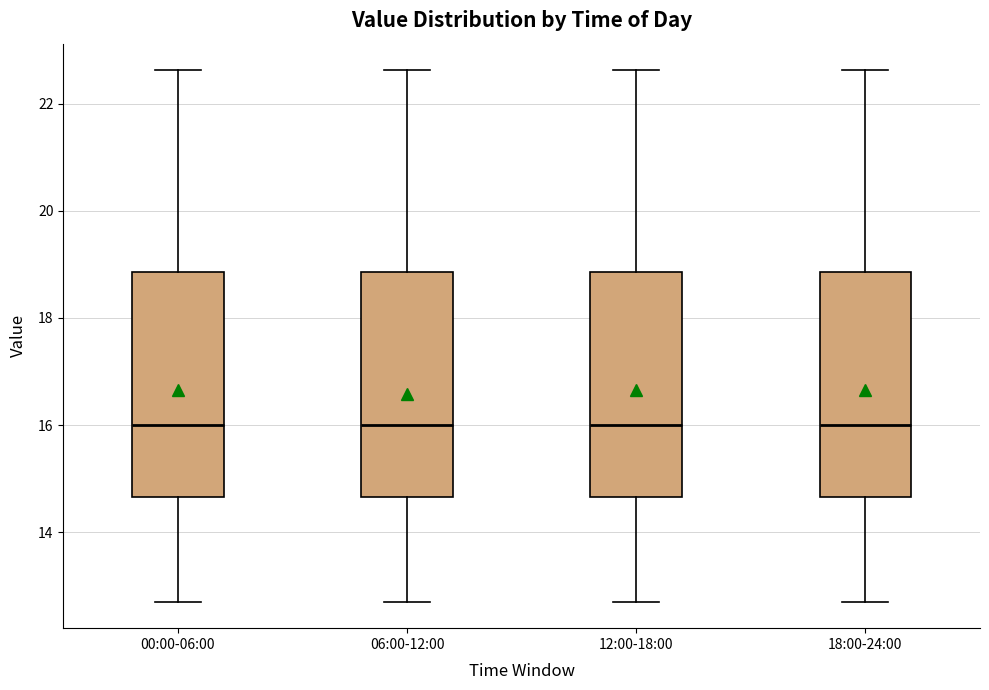

Reading left to right, transcribe this box plot: for each box, give where its median line is, the range the box spans, and where its two whiskers end, as read against the y-axis. The values are not printed on the chart, so give them approximately, as read against the axis.

00:00-06:00: median 16.0, box 14.6 to 18.8, whiskers 12.8 to 22.6
06:00-12:00: median 16.0, box 14.6 to 18.8, whiskers 12.8 to 22.6
12:00-18:00: median 16.0, box 14.6 to 18.8, whiskers 12.8 to 22.6
18:00-24:00: median 16.0, box 14.6 to 18.8, whiskers 12.8 to 22.6